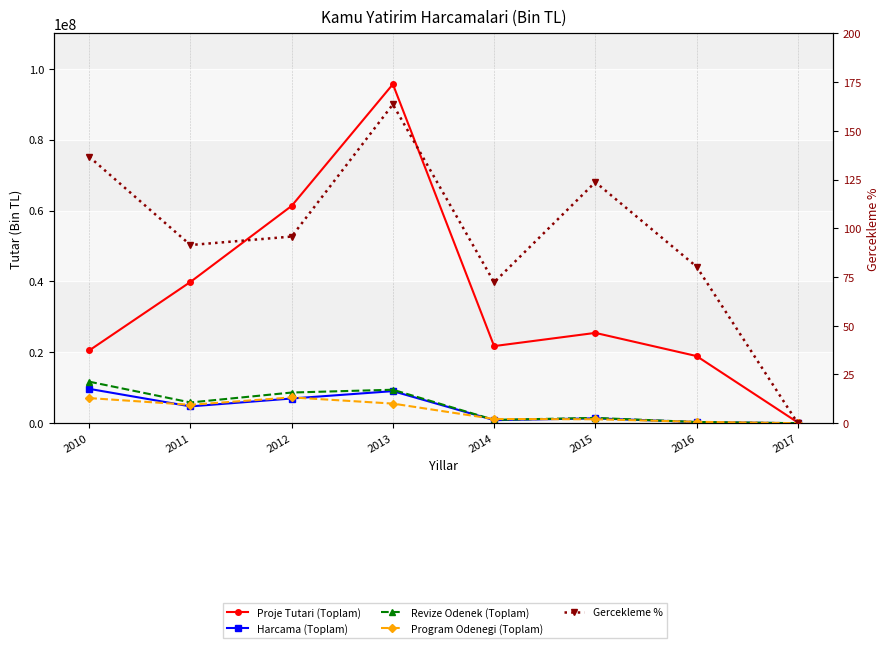

Read the Program Odenegi (Toplam) value at 2012.

7279459.0